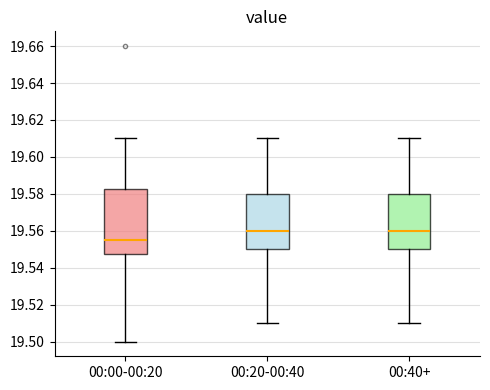

Reading left to right, read every box against the y-axis: the position of its median line, the range the box covers, and the ends of its whiskers. The values are not printed on the chart, so give them approximately, as read against the axis.

00:00-00:20: median 19.556, box 19.548 to 19.582, whiskers 19.500 to 19.610
00:20-00:40: median 19.560, box 19.550 to 19.580, whiskers 19.510 to 19.610
00:40+: median 19.560, box 19.550 to 19.580, whiskers 19.510 to 19.610